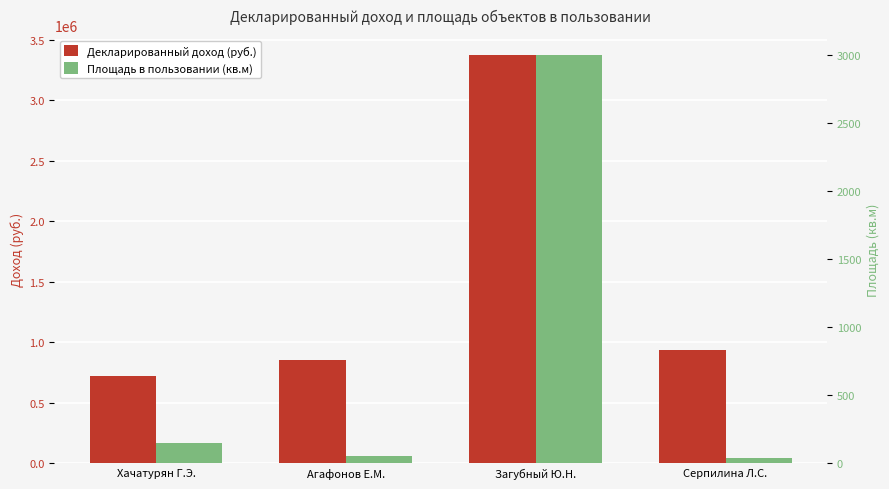

How many values in the Декларированный доход (руб.) series are below 934174?

2